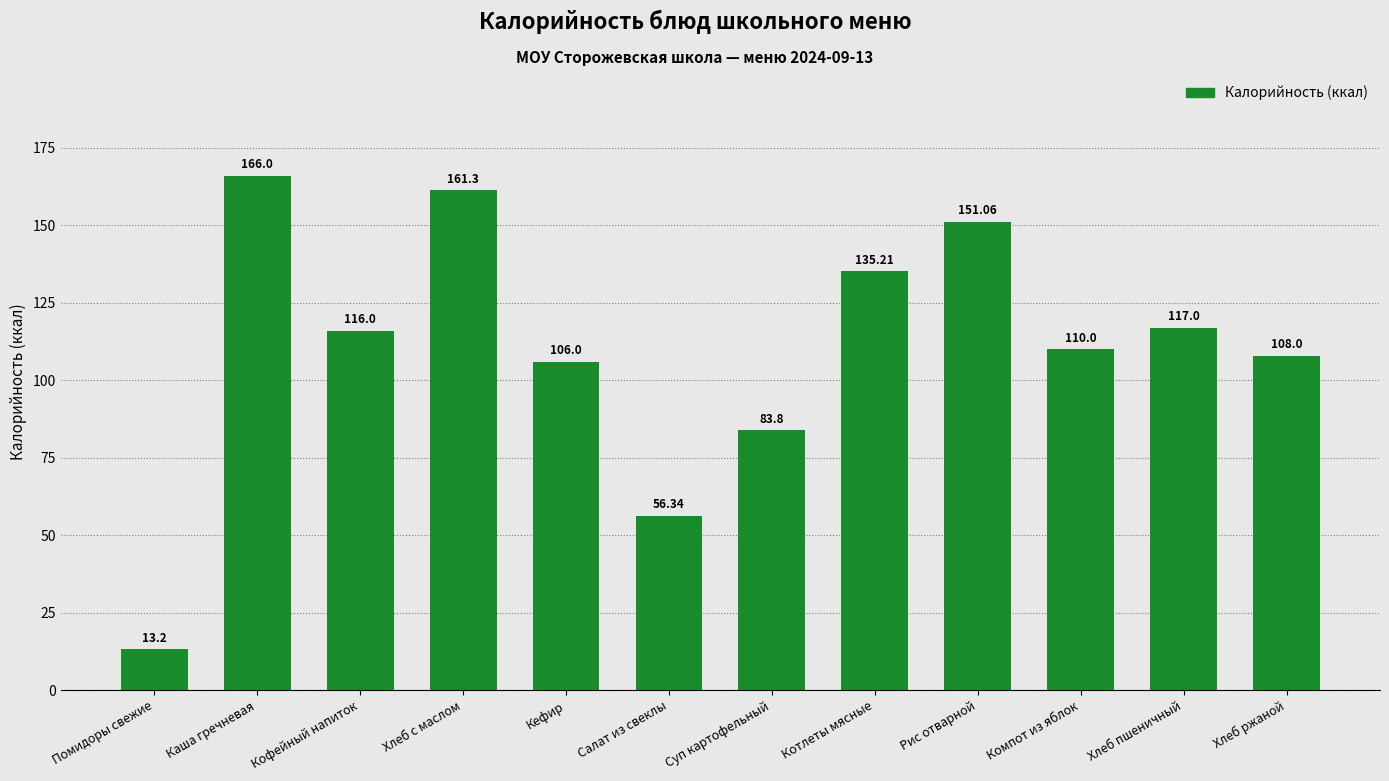

The chart shows a value of 69.3 at Хлеб ржаной. True or false?

False